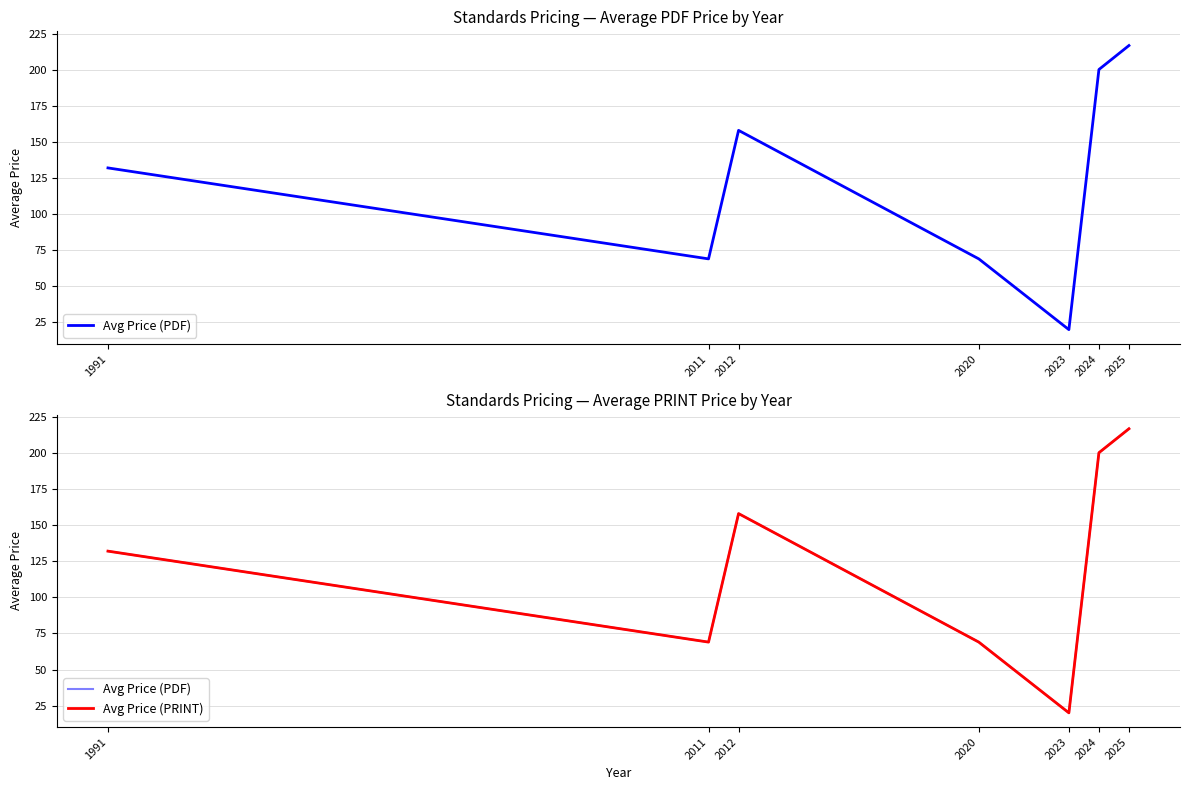

How many categories are shown in the chart?

7